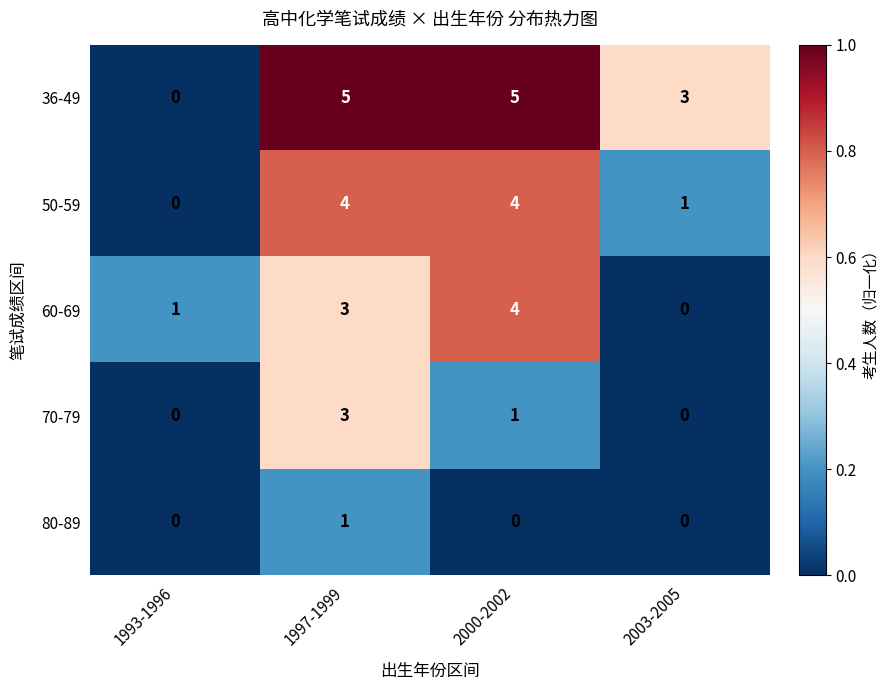

What is the difference between the highest and lowest values at 2000-2002?

5